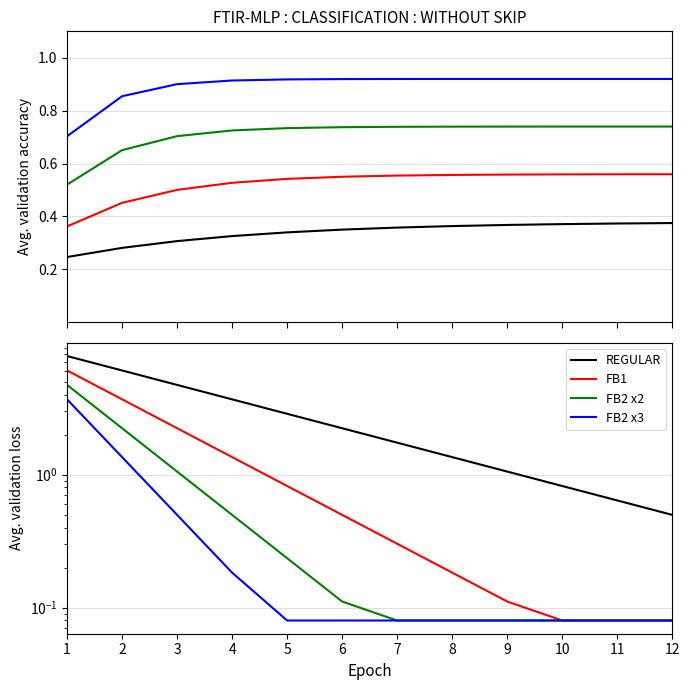

True or false: FB1 has more than 1 points higher than both neighbors.

False